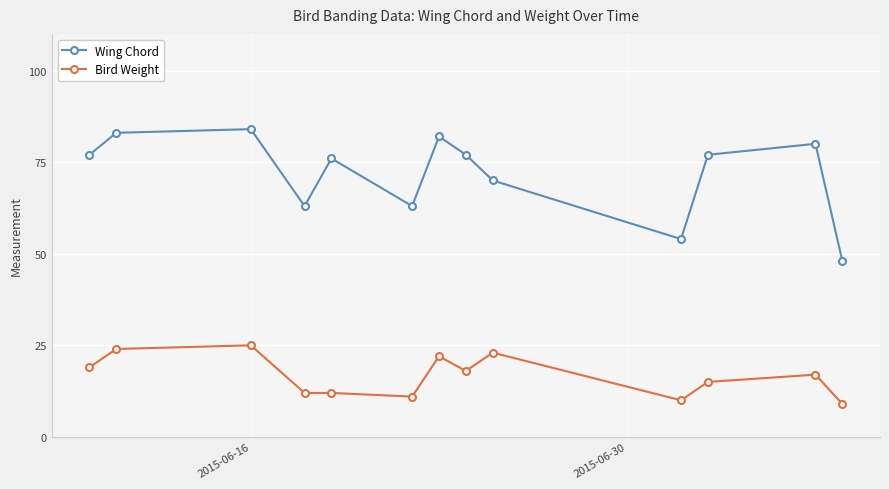

Rank the series by their maximum value, from lowest to highest.

Bird Weight, Wing Chord